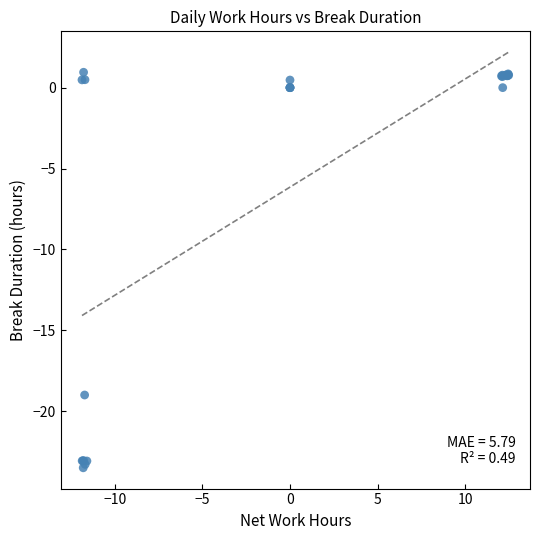

What Y value in the scatter plot is closest to -11?

-19.0